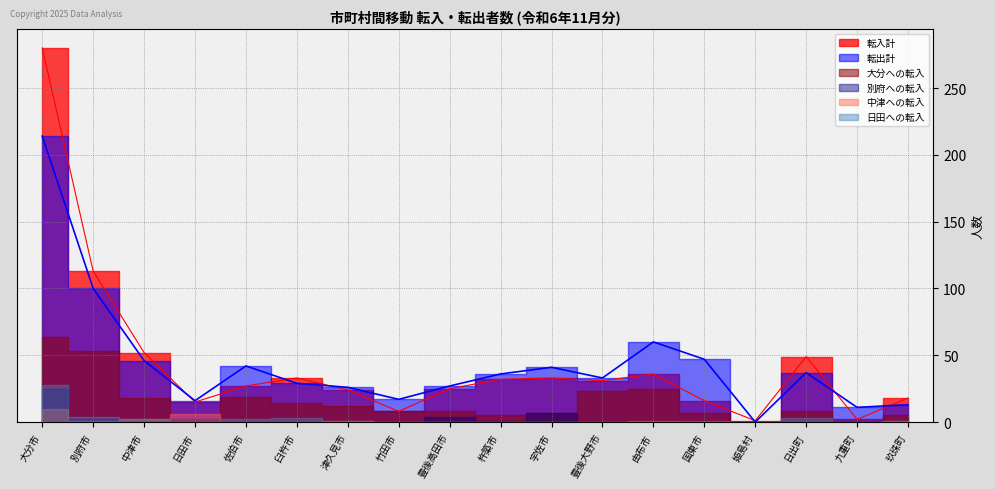

What is the difference between the highest and lowest values at 別府市?

112